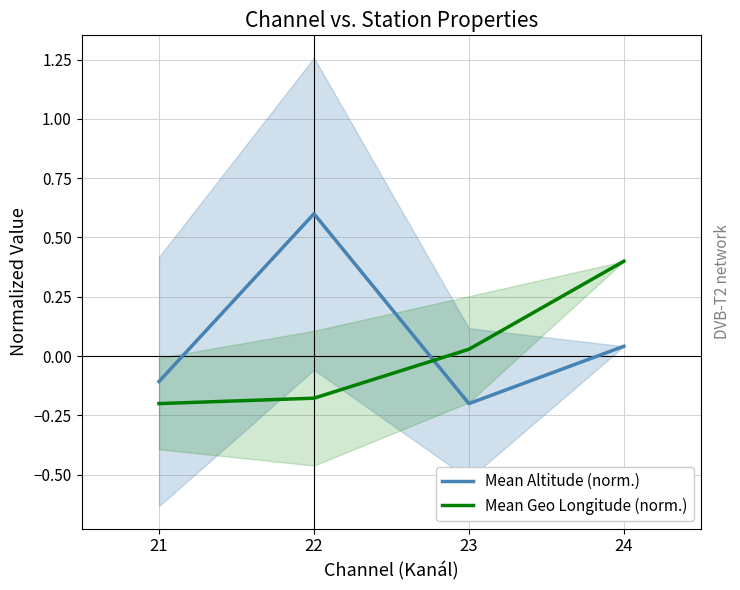

True or false: Mean Geo Longitude (norm.) has more than 0 interior local peaks.

False